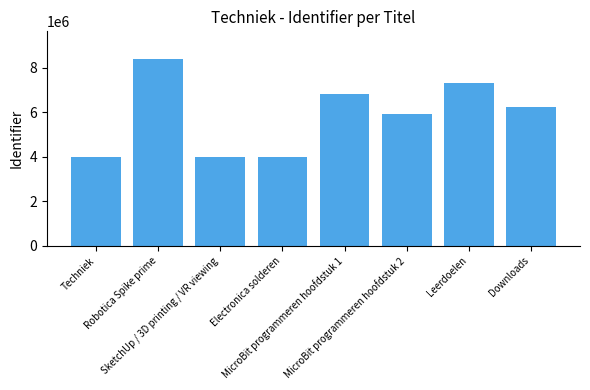

What is the value of the 4th bar from the left?

3982326